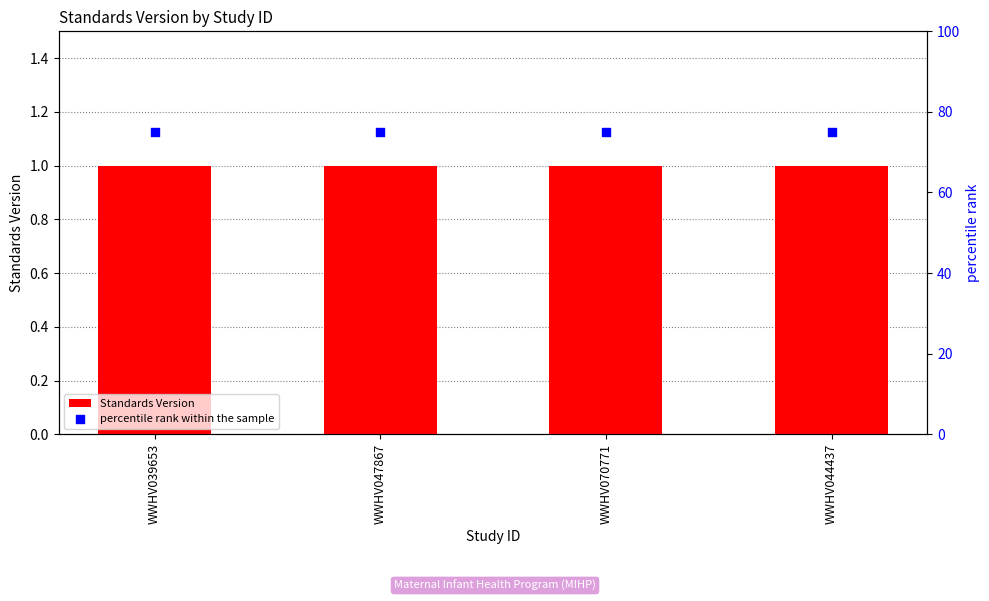

What is the total value across all series at WWHV039653?

76